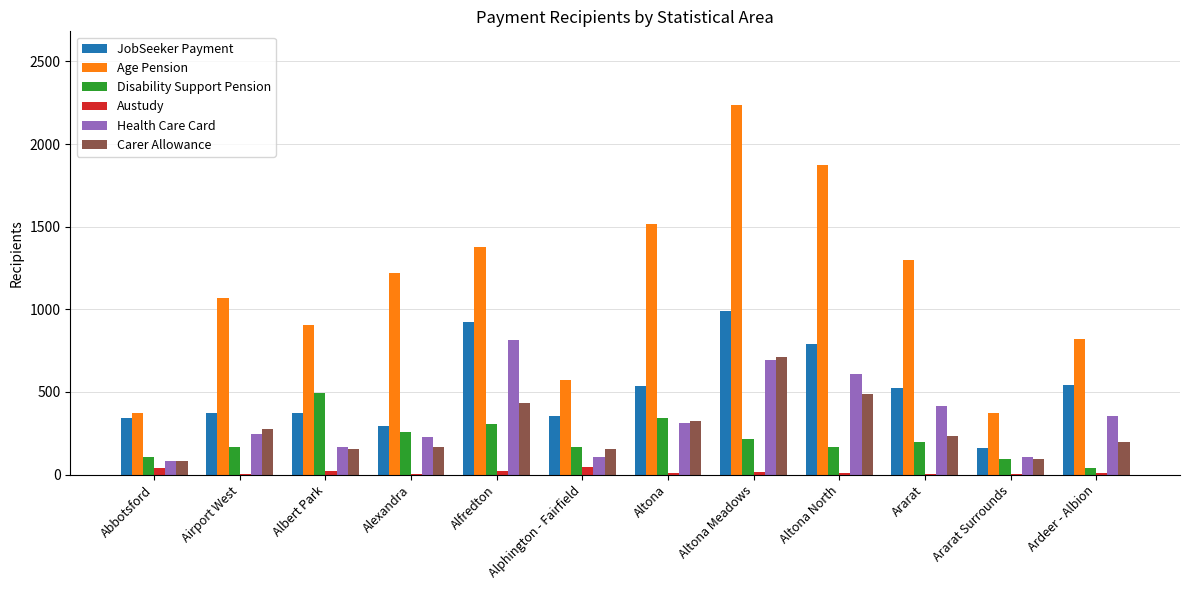

Is the value of Age Pension at Airport West greater than the value of Carer Allowance at Alfredton?

Yes